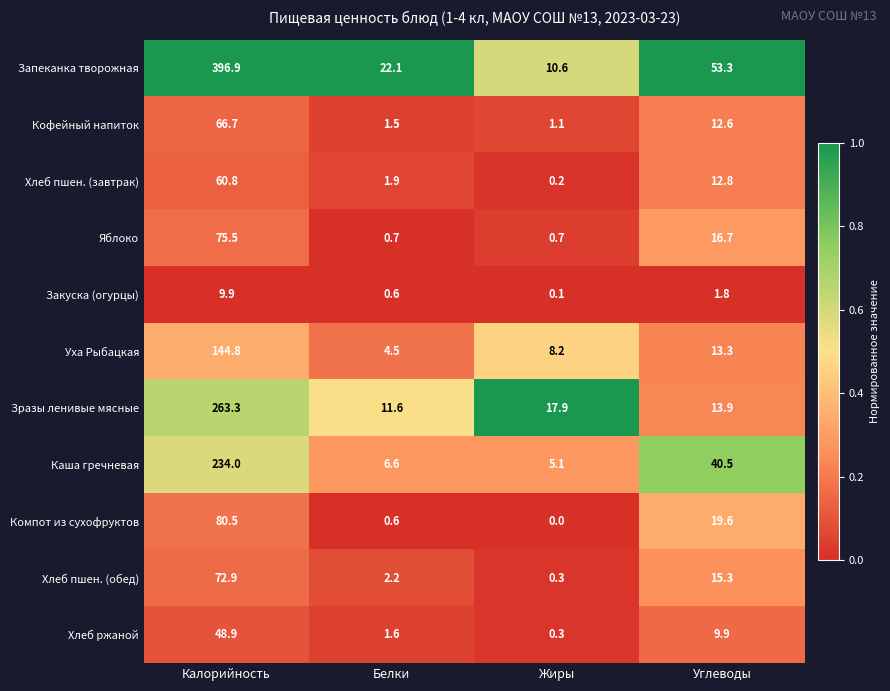

List the labels in order of Запеканка творожная value, smallest first.

Жиры, Белки, Углеводы, Калорийность